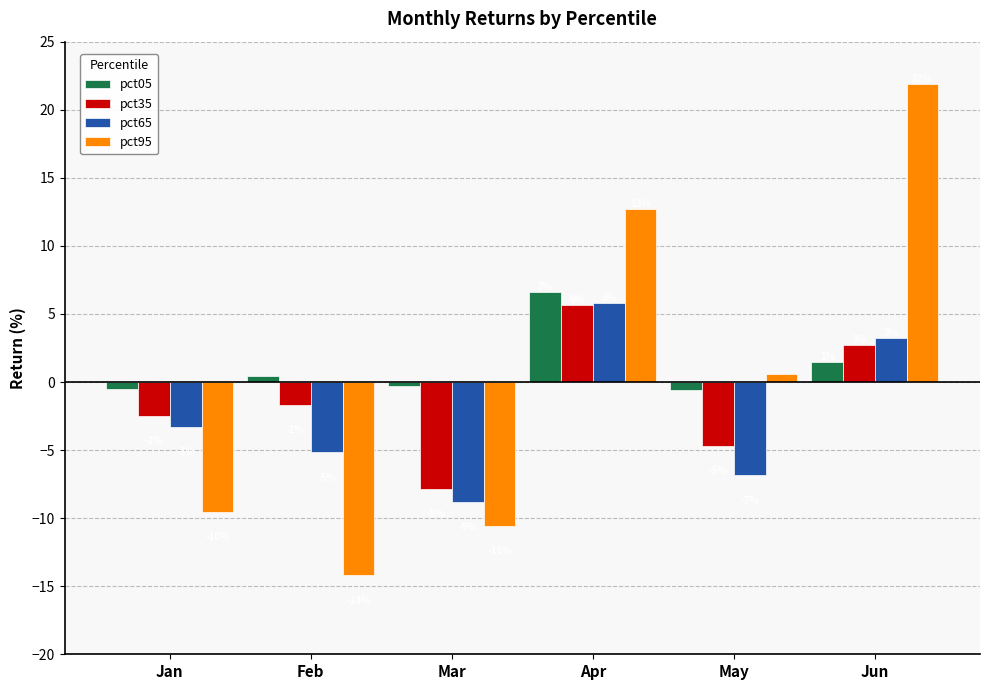

What is the total value across all series at Mar?

-27.5